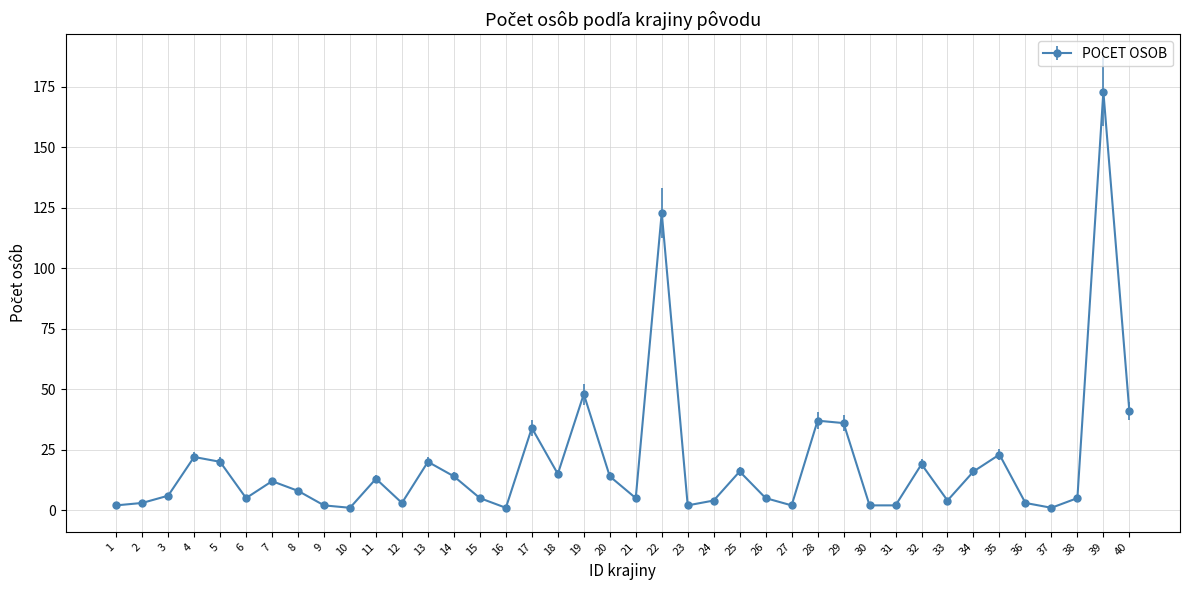

The chart shows a value of 2 at 9. True or false?

True